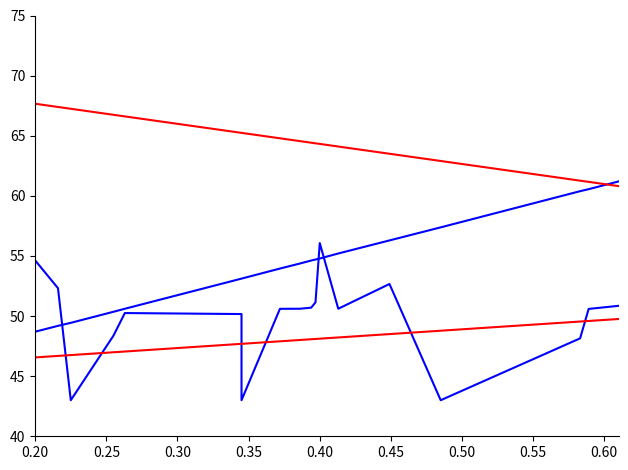

Reading left to right, what are all the values shown in this chart?

DTM: 43.0	43.4	44.1	45.2	45.2	46.3	46.8	48.4	48.5	49.2	49.4	50.4	50.6	53.1	53.1	54.0	54.4	54.6	54.7	54.8	55.2	56.3	57.4	60.4	60.6	63.1	63.6	66.2	66.3	66.7	66.7	67.0	67.3	68.1	68.3	68.3	68.5	68.6	69.2	70.0
Coupon Rate: 53.5	52.8	50.8	43.0	53.0	52.3	52.2	52.3	55.5	52.3	43.0	48.4	50.3	50.2	43.0	50.6	50.6	50.7	51.1	56.1	50.6	52.7	43.0	48.1	50.6	51.6	51.6	54.8	48.6	51.7	52.3	54.3	57.0	55.2	53.7	43.0	51.1	49.3	48.5	54.1
YTM (inv): 70.8	70.5	70.2	69.6	69.6	68.9	68.7	67.8	67.8	67.4	67.2	66.7	66.6	65.2	65.2	64.8	64.6	64.4	64.4	64.3	64.1	63.5	62.9	61.3	61.2	59.8	59.5	58.1	58.0	57.8	57.8	57.7	57.5	57.1	56.9	56.9	56.8	56.8	56.5	56.0
YTM: 45.1	45.2	45.4	45.7	45.7	46.0	46.1	46.5	46.5	46.7	46.8	47.0	47.1	47.7	47.7	47.9	48.0	48.1	48.1	48.1	48.2	48.5	48.8	49.5	49.6	50.2	50.4	51.0	51.1	51.2	51.2	51.2	51.3	51.5	51.6	51.6	51.6	51.6	51.8	52.0